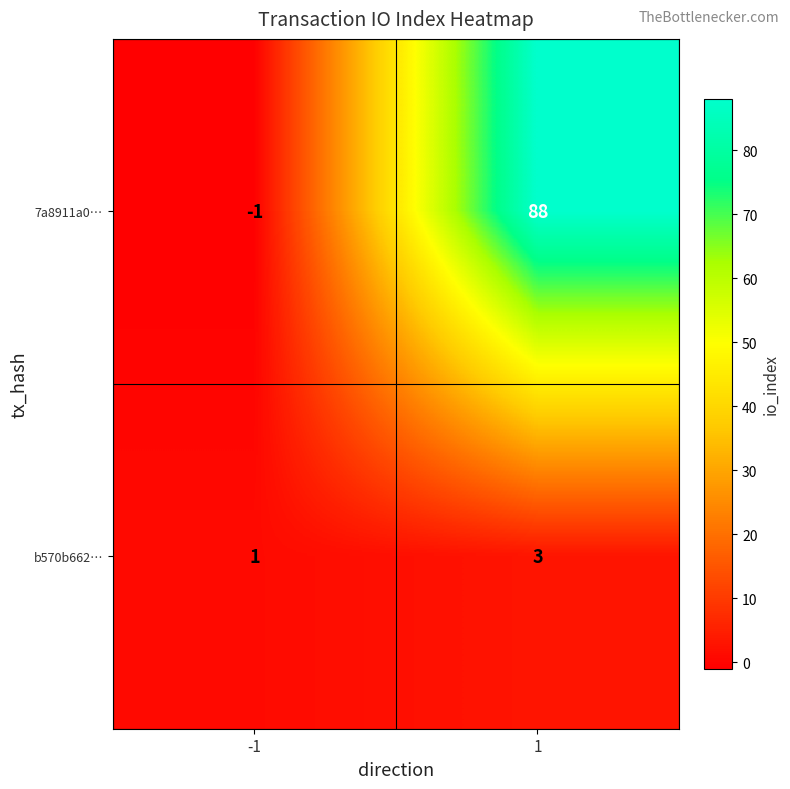

True or false: b570b662… has a value of 1 at -1.

True